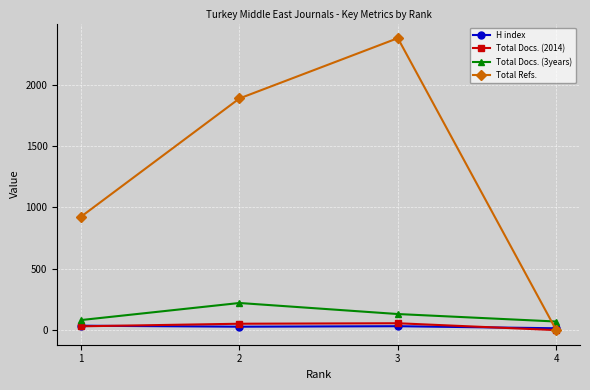

At which category is the sum across all series the highest?

3